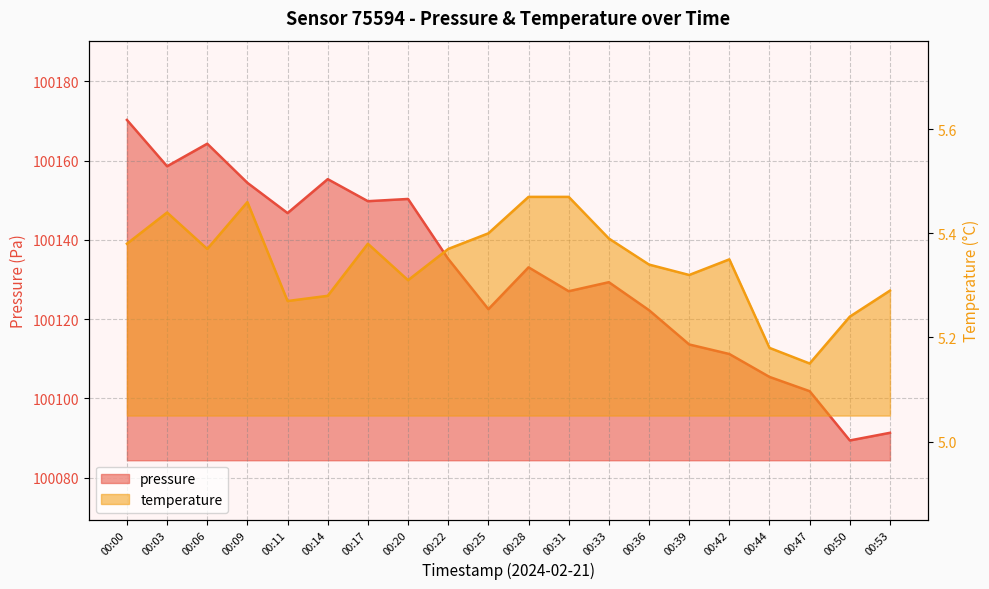

What are all the series names shown in the legend?

pressure, temperature